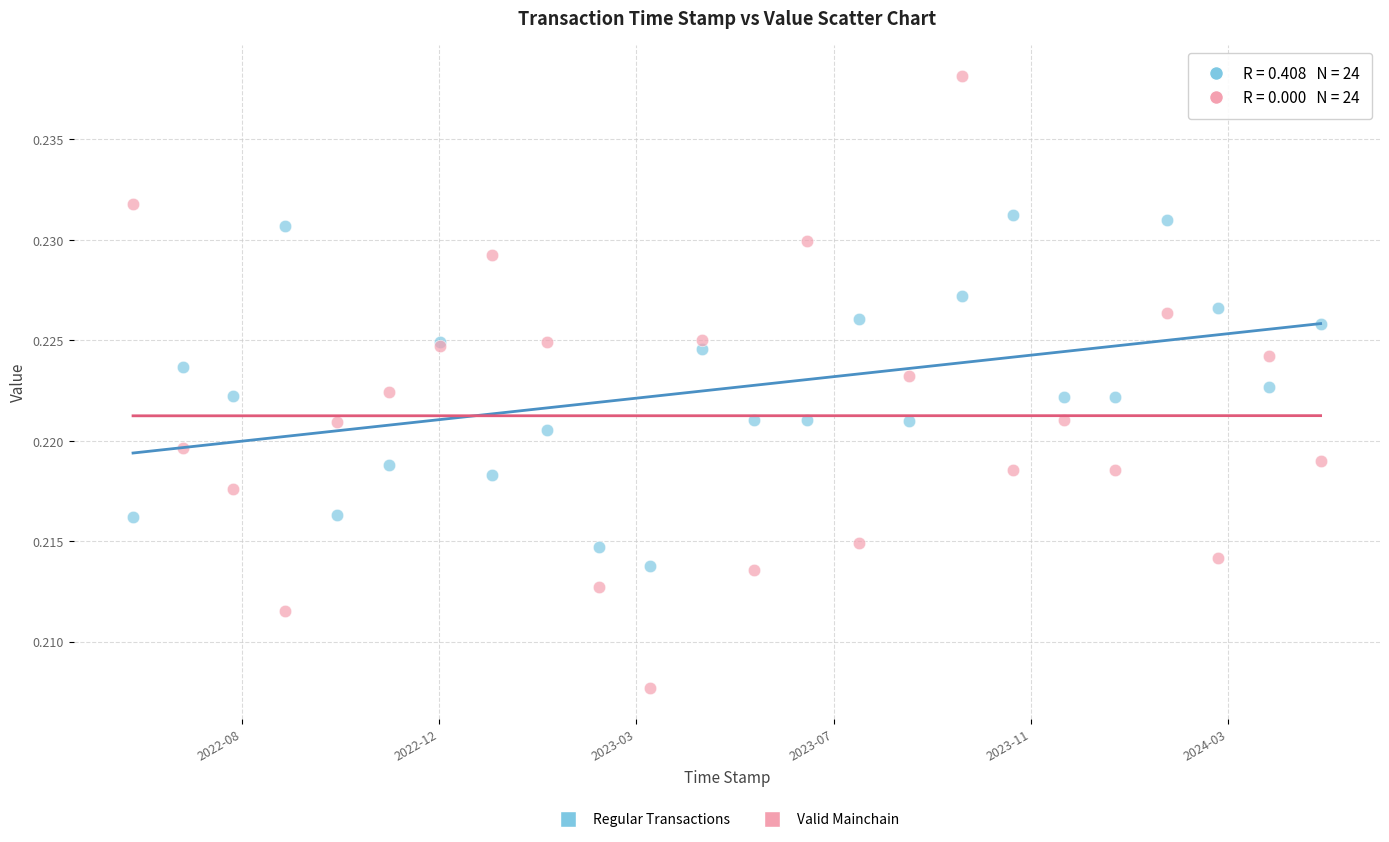

Which series contains the lowest Y value?

Valid Mainchain